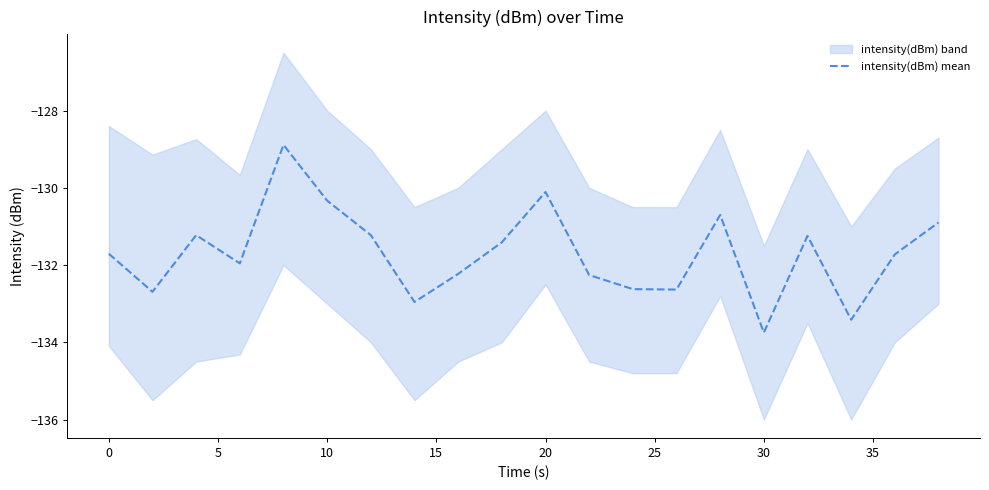

Reading left to right, what are all the values shown in this chart?

-131.7	-132.7	-131.2	-132.0	-128.9	-130.3	-131.2	-133.0	-132.2	-131.4	-130.1	-132.3	-132.6	-132.6	-130.7	-133.7	-131.2	-133.4	-131.7	-130.9